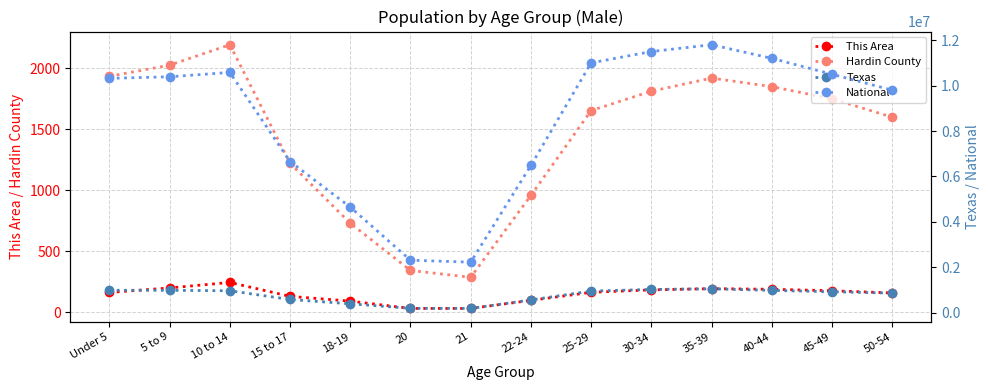

The Texas series shows 1612085 at 40-44. True or false?

False